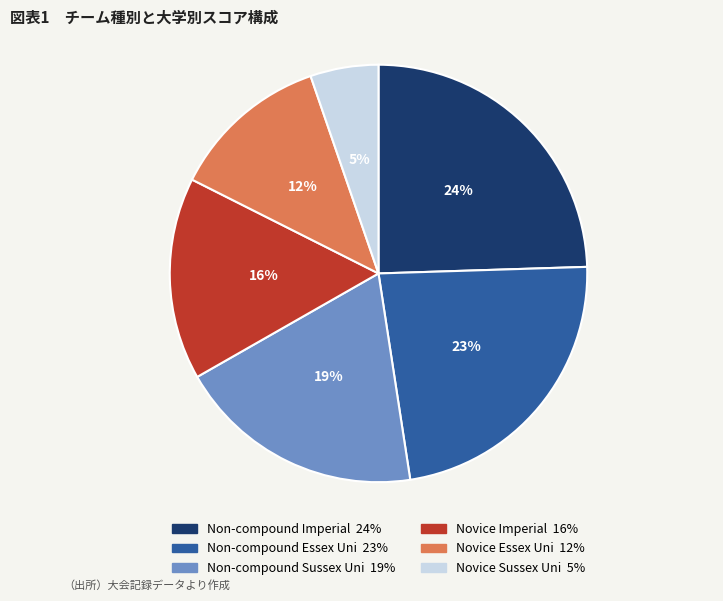

How many segments does this pie chart have?

6